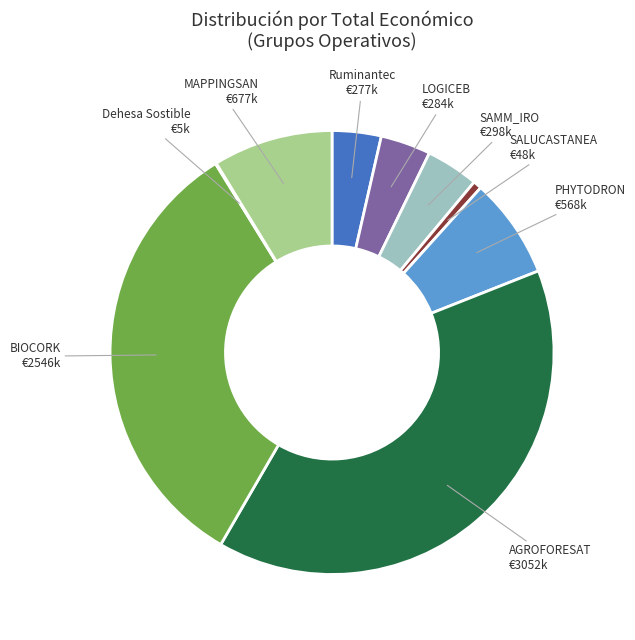

Do MAPPINGSAN and BIOCORK together represent more than half of the pie?

No